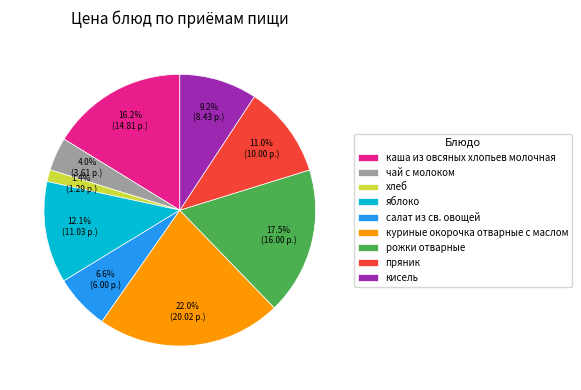

What is the smallest slice in the pie chart?

хлеб